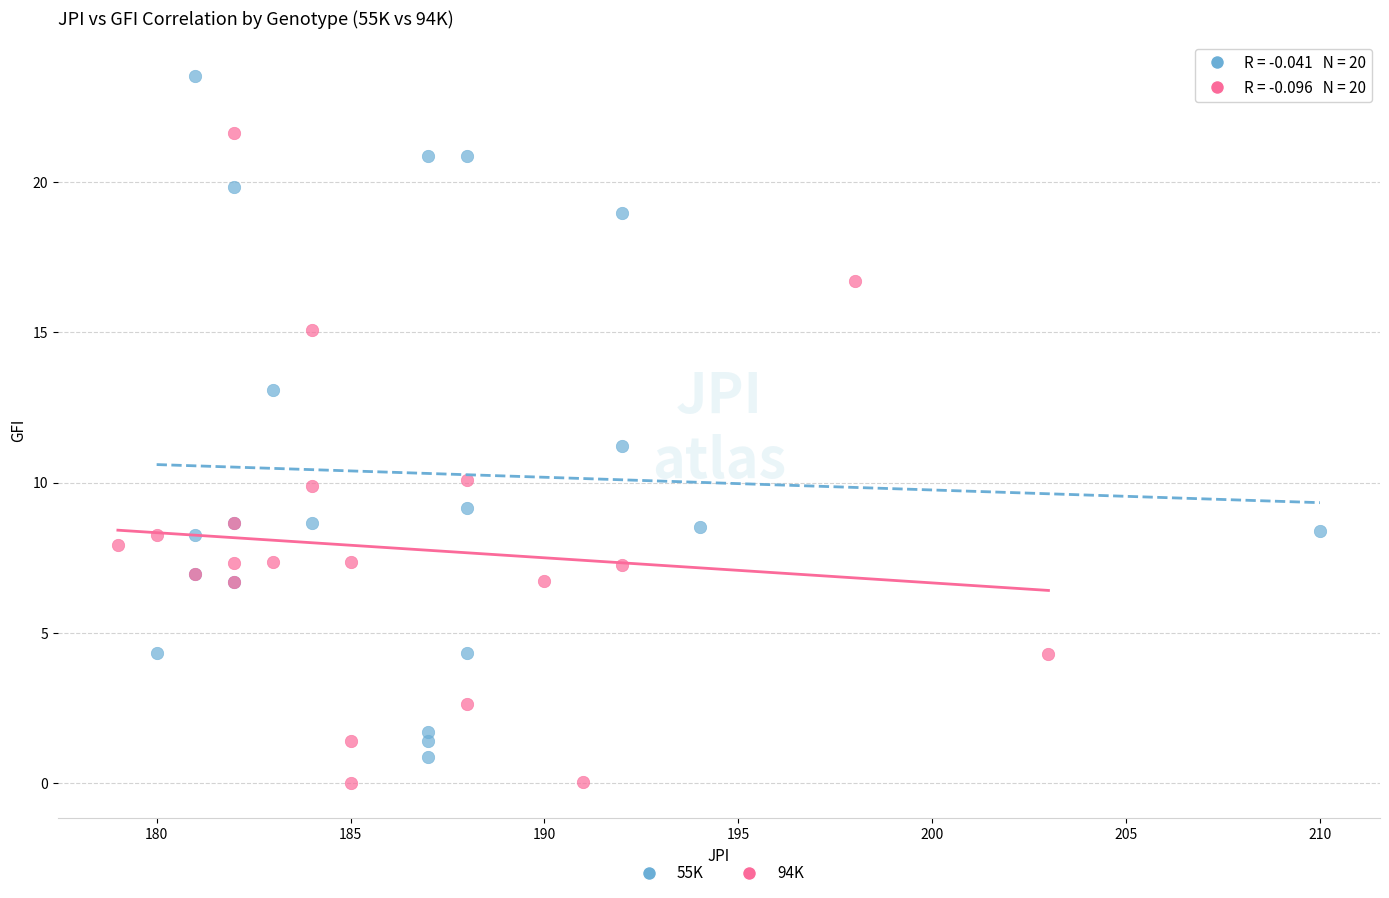

Which series reaches the maximum Y coordinate?

55K